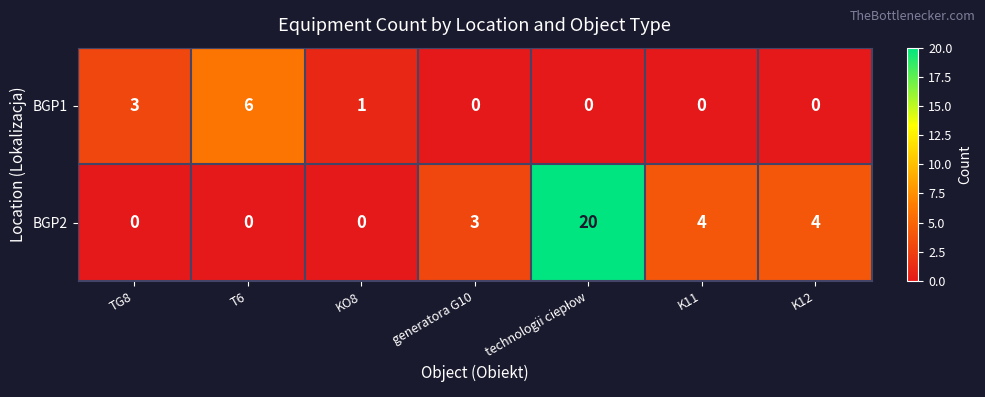

Which series has the largest total across all categories?

BGP2